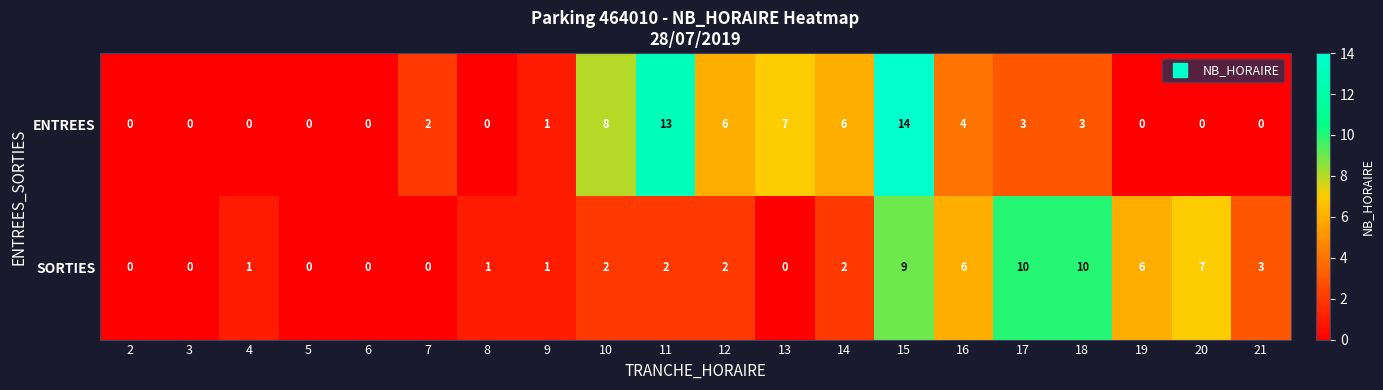

How many distinct data groups are displayed?

2